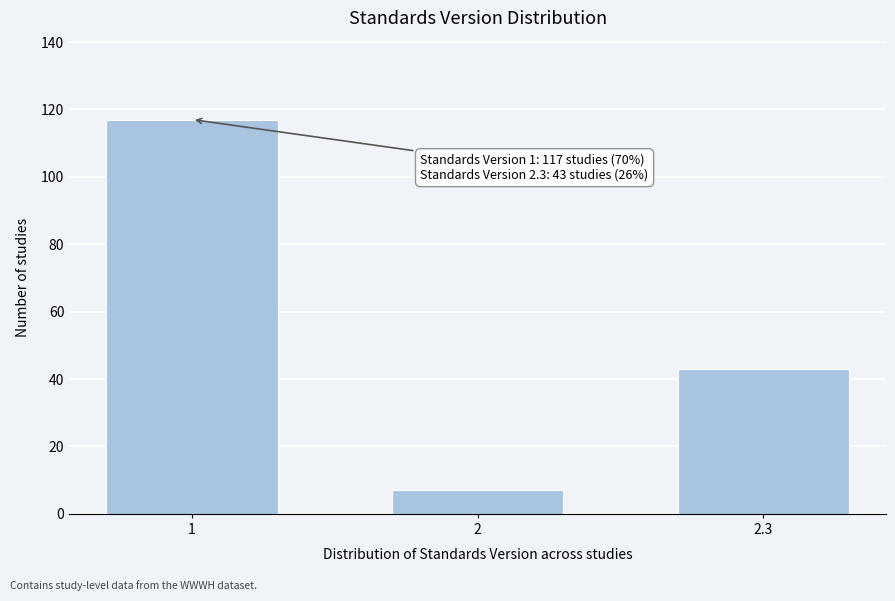

Reading right to left, transcribe all the data shown in this chart.

2.3=43	2=7	1=117